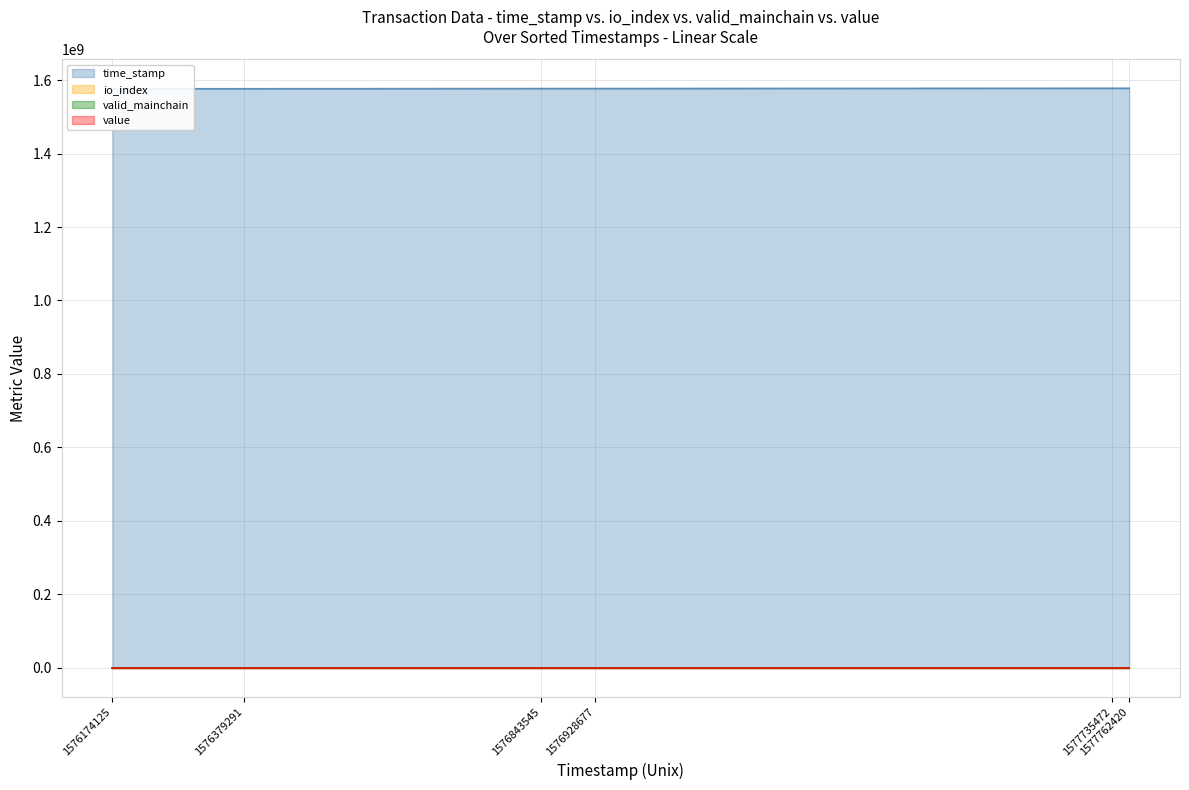

Where is io_index nearest to the value 70?

1576174125